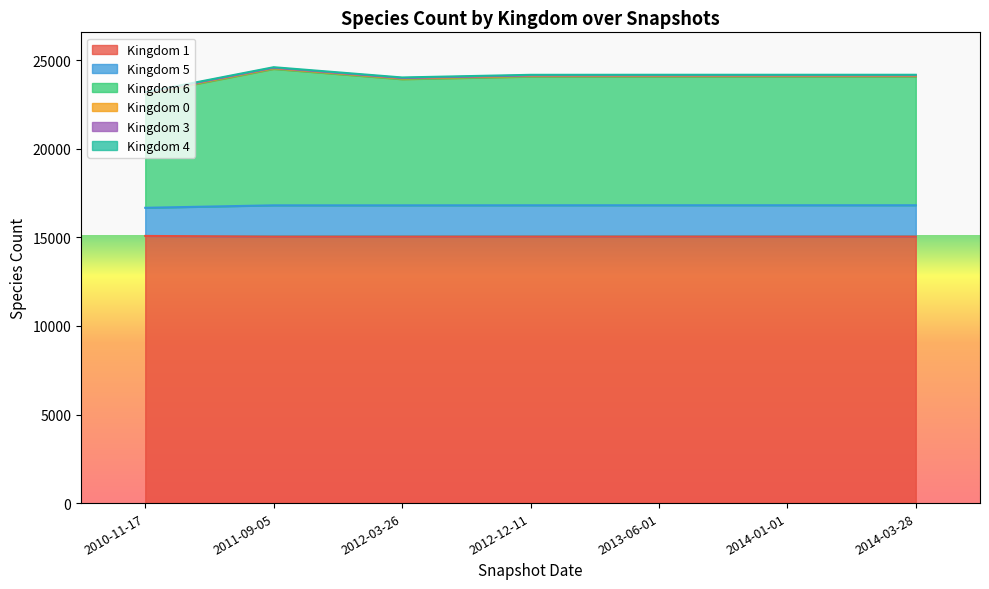

In 6, how many points are lower than both neighbors (excluding endpoints)?

1